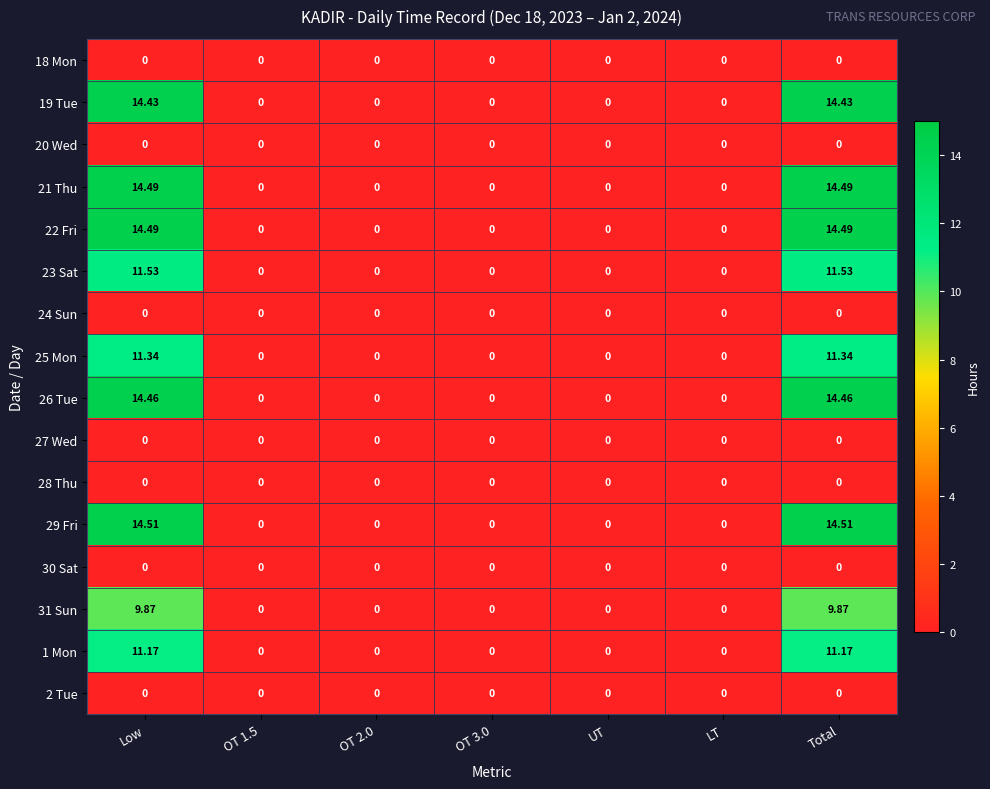

Rank the series at Low from highest to lowest value.

29 Fri, 21 Thu, 22 Fri, 26 Tue, 19 Tue, 23 Sat, 25 Mon, 1 Mon, 31 Sun, 18 Mon, 20 Wed, 24 Sun, 27 Wed, 28 Thu, 30 Sat, 2 Tue